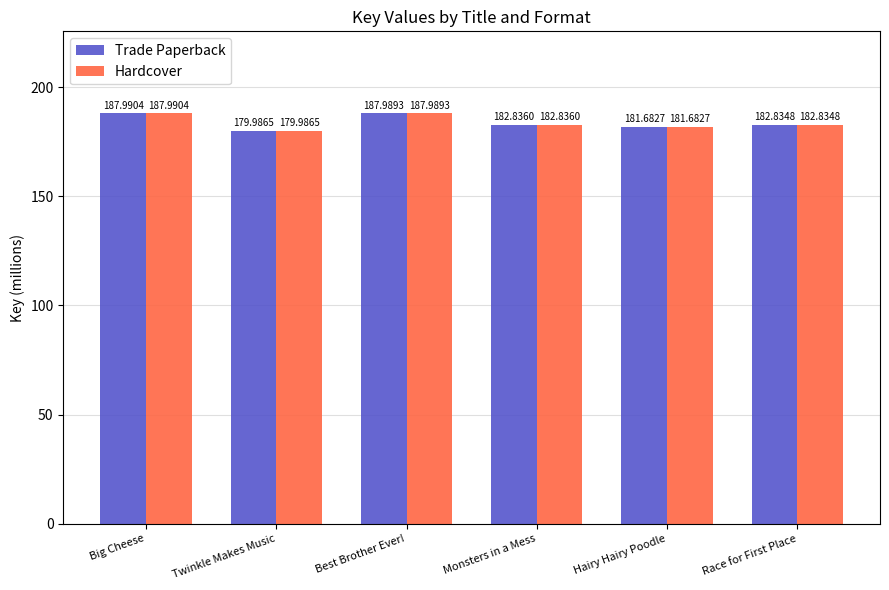

Count the number of categories in the chart.

6